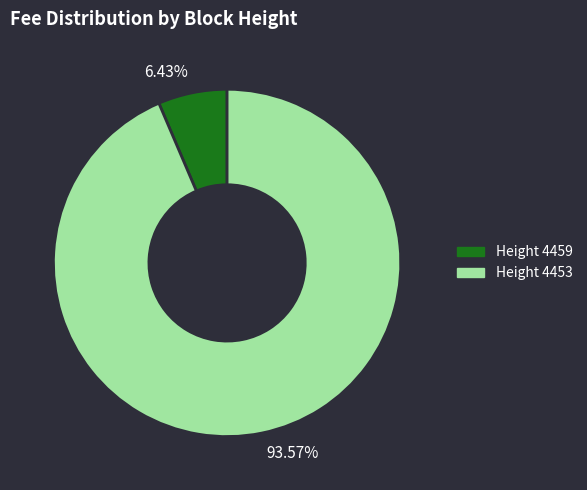

Is Height 4453 the majority of the pie?

Yes